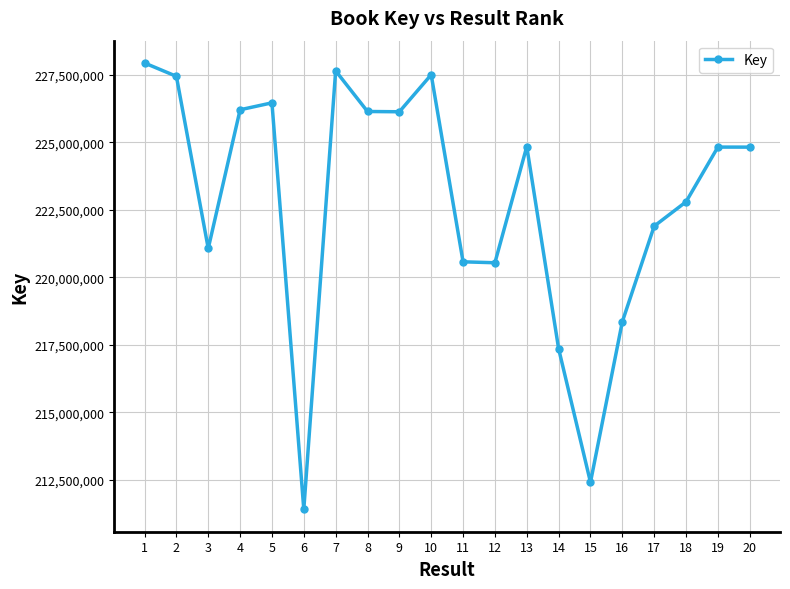

How many points are lower than both their immediate neighbors (excluding endpoints)?

5